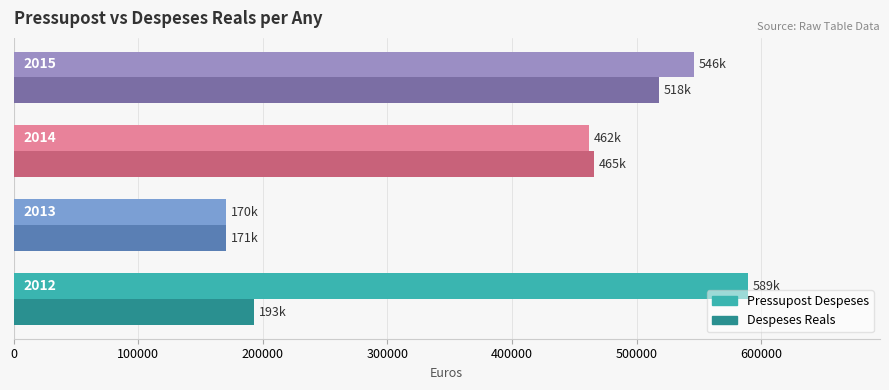

What are all the series names shown in the legend?

Pressupost Despeses, Despeses Reals